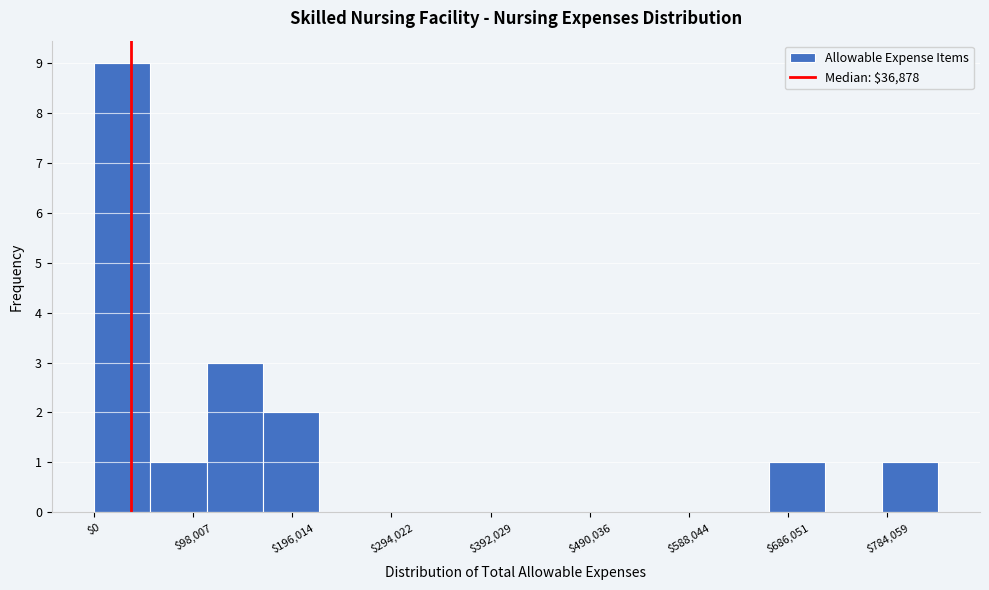

Reading left to right, list every bar in this chart as the range it spans on the x-axis followed by its height. Neither the bar edges nor the heights are printed on the chart, so give them approximately, as read against the axes.

0 to 60000: 9
60000 to 110000: 1
110000 to 170000: 3
170000 to 220000: 2
220000 to 280000: 0
280000 to 330000: 0
330000 to 390000: 0
390000 to 440000: 0
440000 to 500000: 0
500000 to 560000: 0
560000 to 610000: 0
610000 to 670000: 0
670000 to 720000: 1
720000 to 780000: 0
780000 to 830000: 1